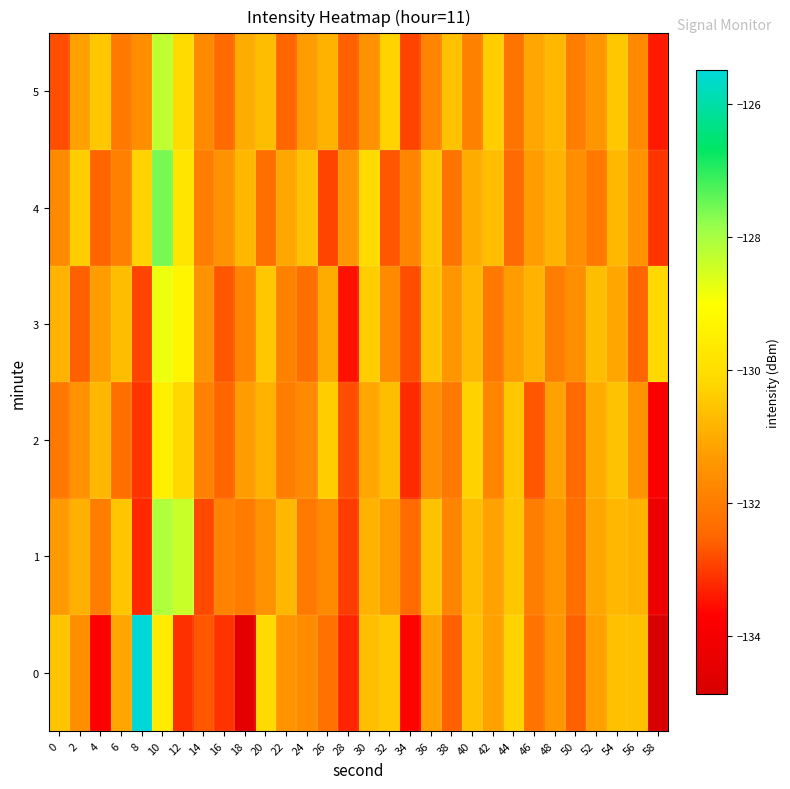

At 4, list the series in order from largest to smallest.

5, 2, 3, 1, 4, 0